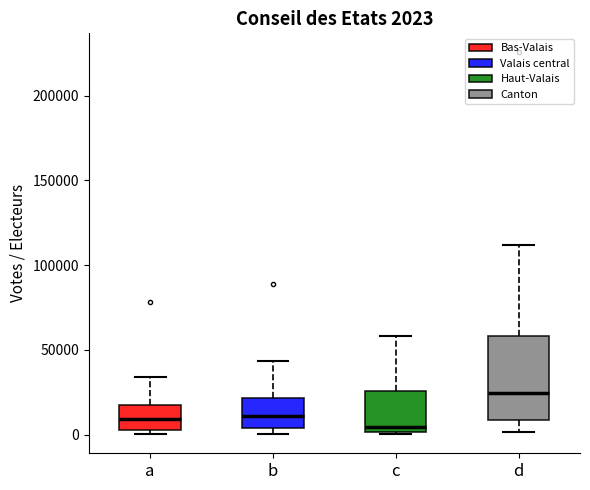

Which box is the tallest, from its lower edge to its upper edge?

d